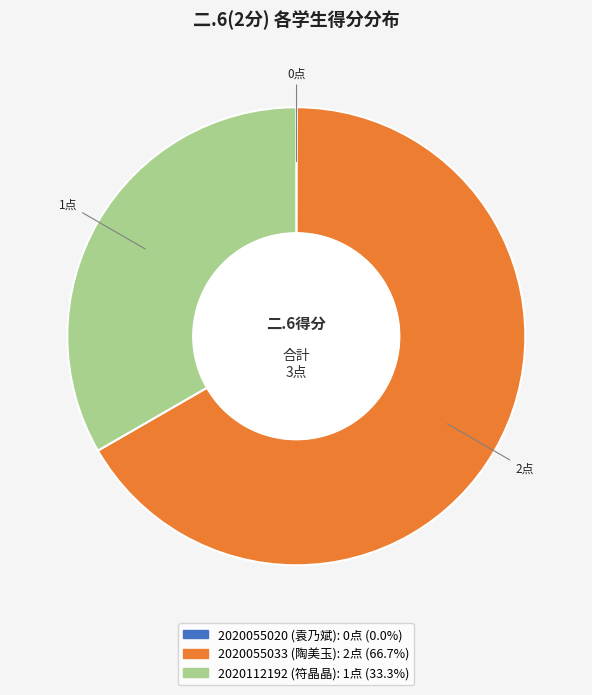

Which has a higher value, 2020112192 (符晶晶) or 2020055033 (陶美玉)?

2020055033 (陶美玉)